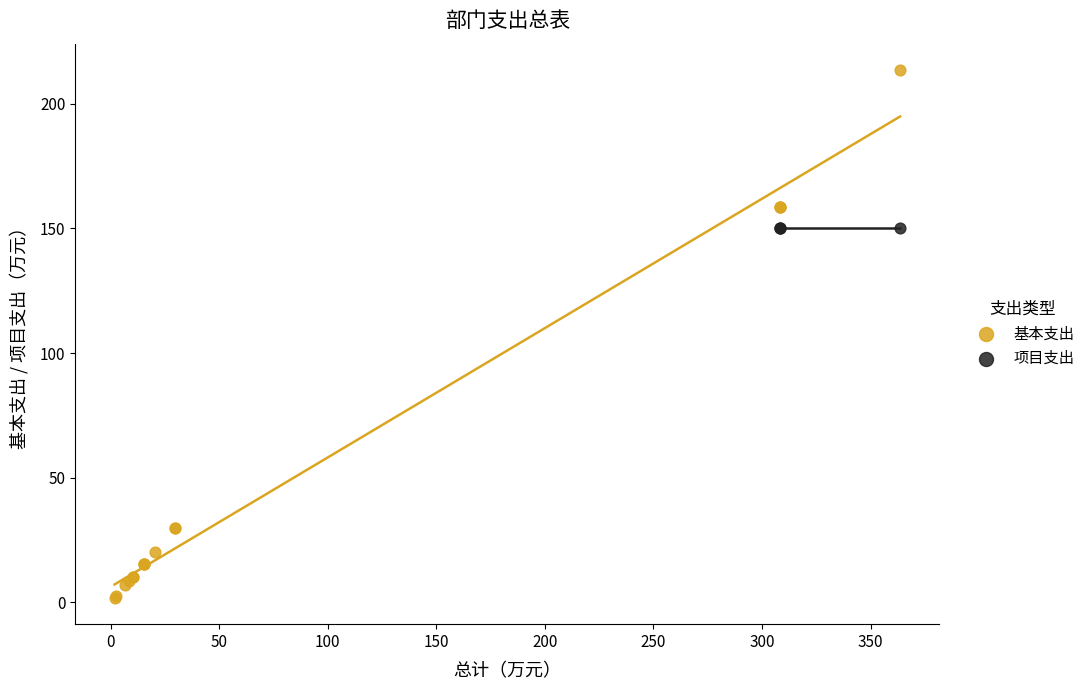

Which series reaches the minimum Y coordinate?

基本支出